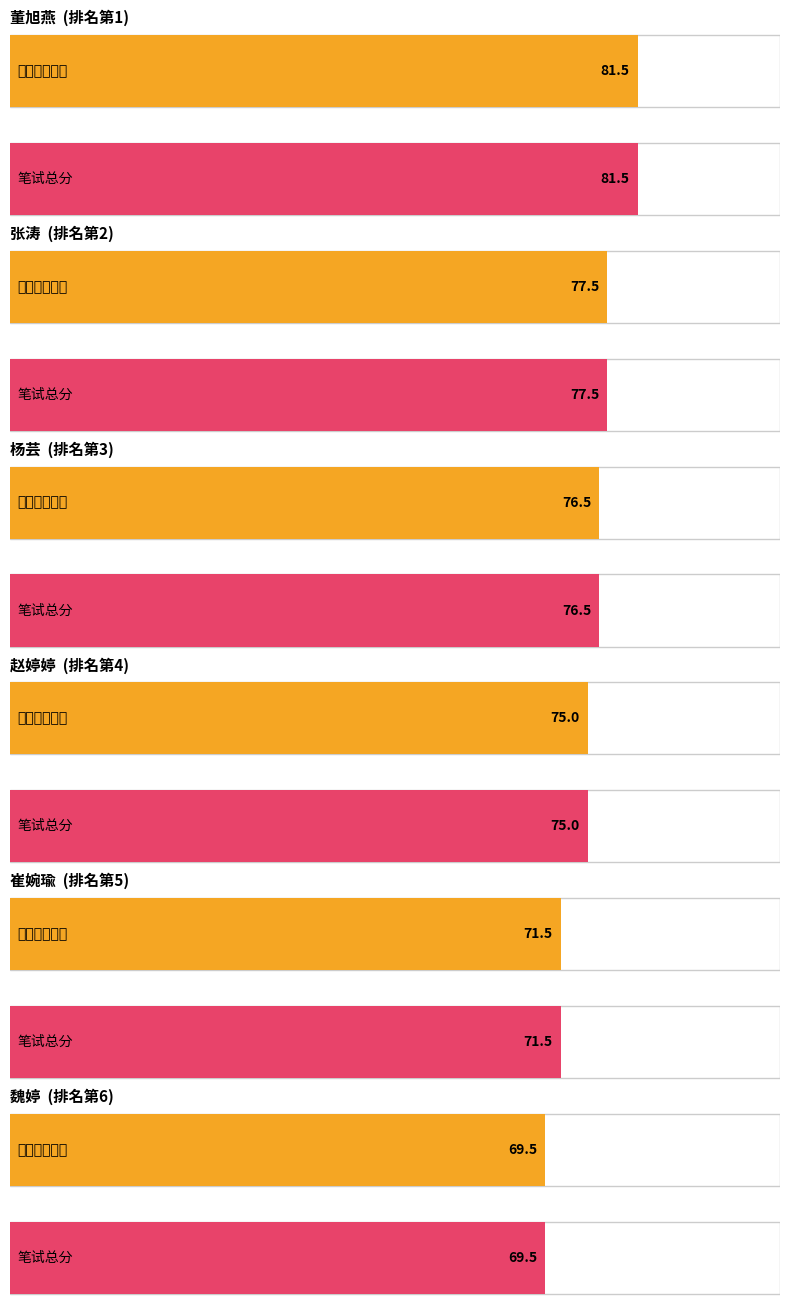

At which label does 笔试总分 first exceed 68?

董旭燕